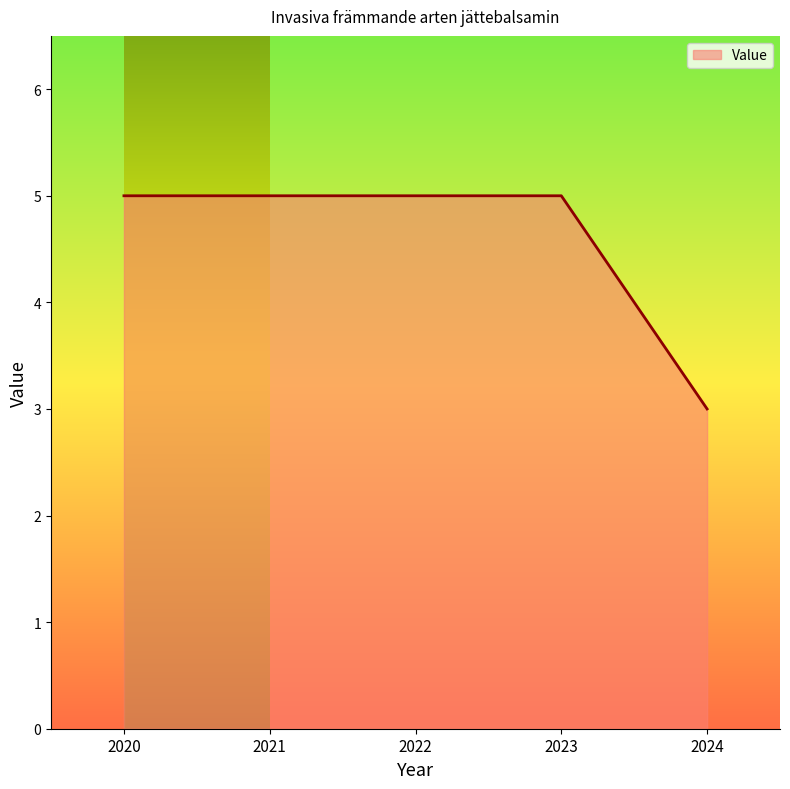

Count the number of categories in the chart.

5